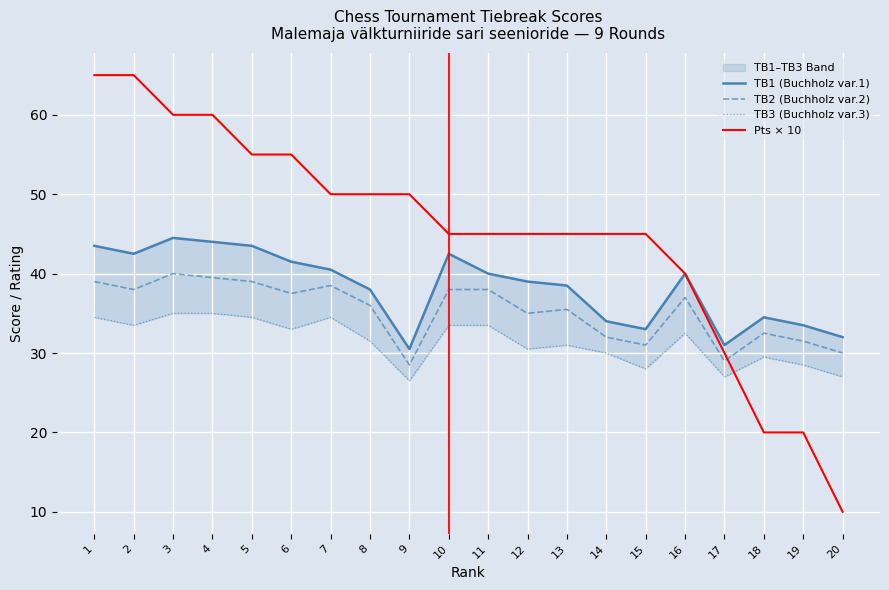

Between 4 and 20, which is larger?

4